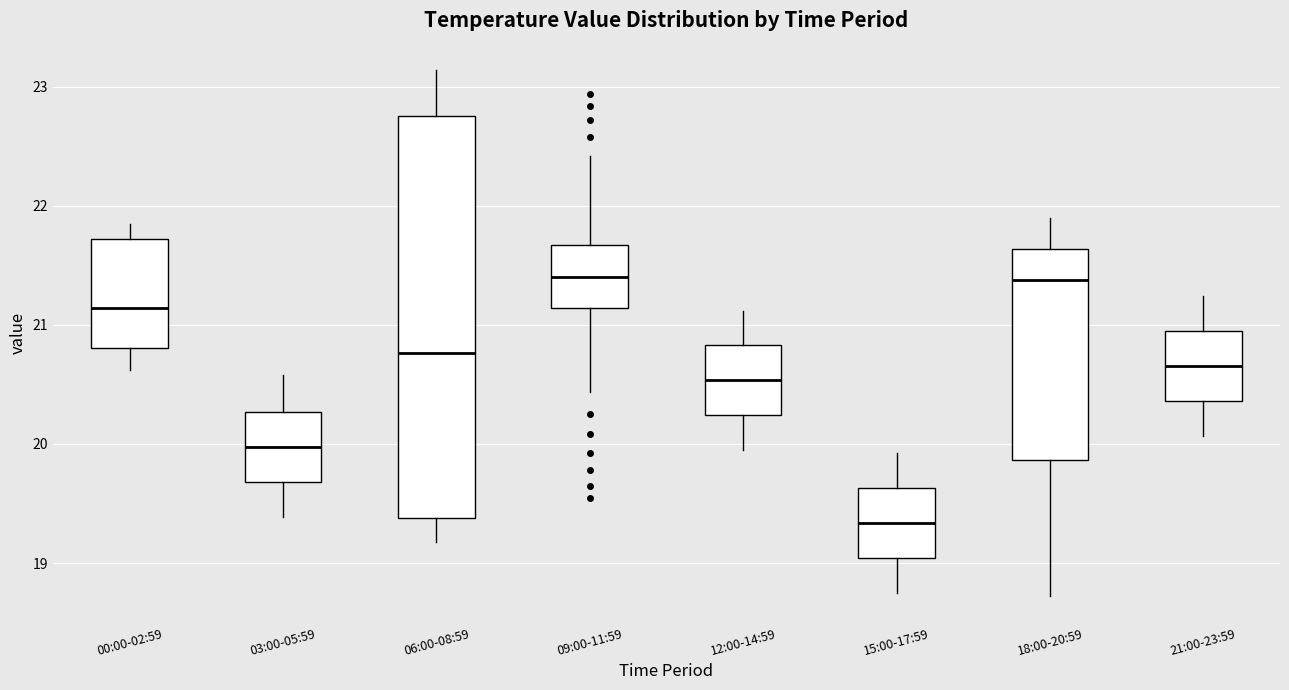

Reading left to right, transcribe this box plot: for each box, give where its median line is, the range the box spans, and where its two whiskers end, as read against the y-axis. The values are not printed on the chart, so give them approximately, as read against the axis.

00:00-02:59: median 21.1, box 20.8 to 21.7, whiskers 20.6 to 21.9
03:00-05:59: median 20.0, box 19.7 to 20.3, whiskers 19.4 to 20.6
06:00-08:59: median 20.8, box 19.4 to 22.8, whiskers 19.2 to 23.1
09:00-11:59: median 21.4, box 21.1 to 21.7, whiskers 20.4 to 22.4
12:00-14:59: median 20.5, box 20.2 to 20.8, whiskers 20.0 to 21.1
15:00-17:59: median 19.3, box 19.0 to 19.6, whiskers 18.8 to 19.9
18:00-20:59: median 21.4, box 19.9 to 21.6, whiskers 18.7 to 21.9
21:00-23:59: median 20.7, box 20.4 to 20.9, whiskers 20.1 to 21.2